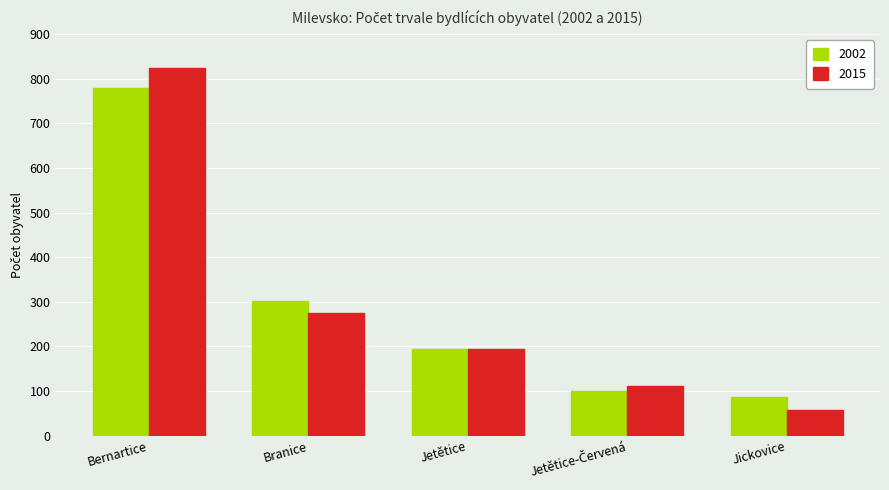

What is the smallest value displayed?

57